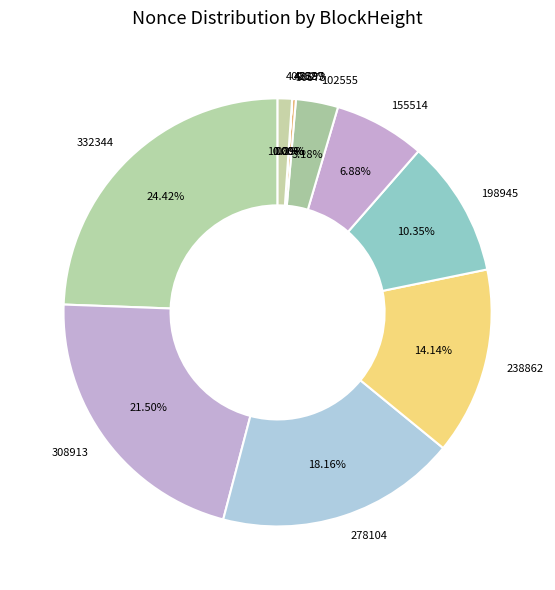

Between 332344 and 50573, which is larger?

332344